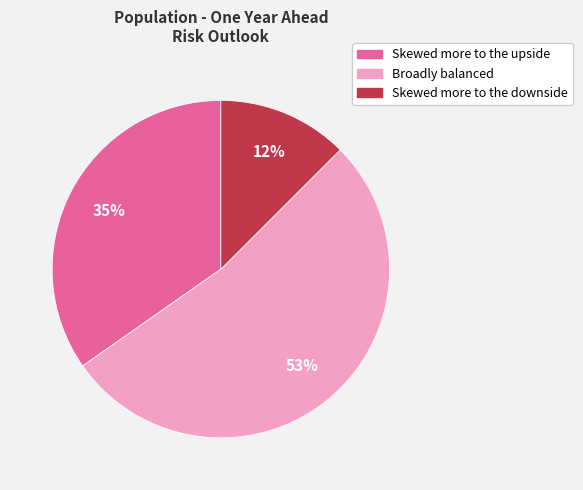

Combined, do Skewed more to the downside and Skewed more to the upside account for over 50%?

No